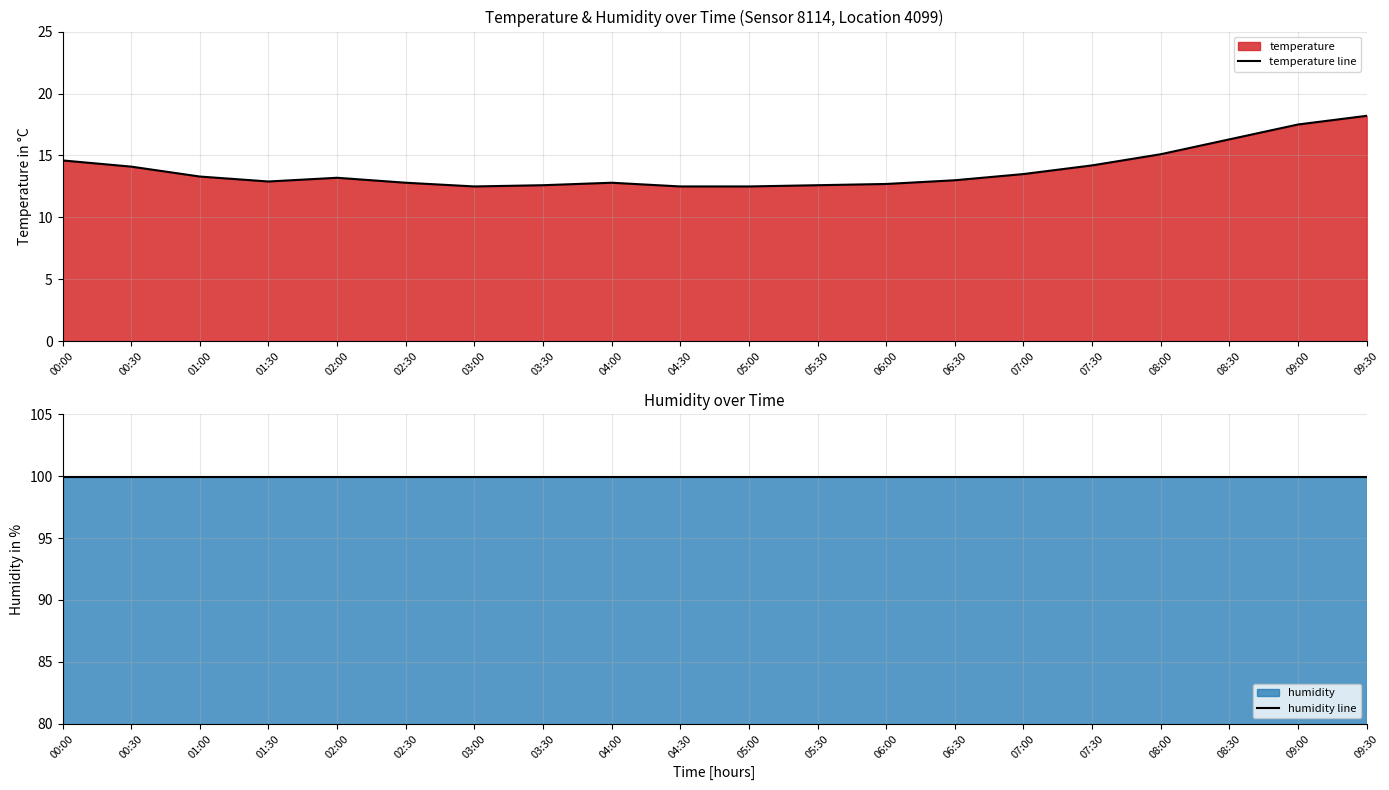

Which label corresponds to the smallest value in the chart?

03:00